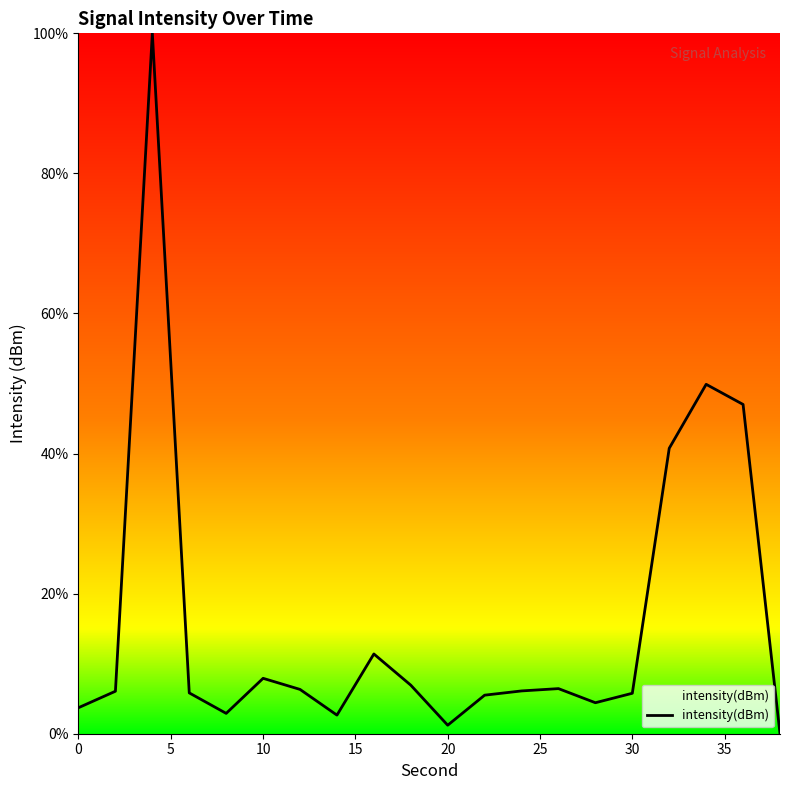

What is the difference between the maximum and minimum values?

100.0